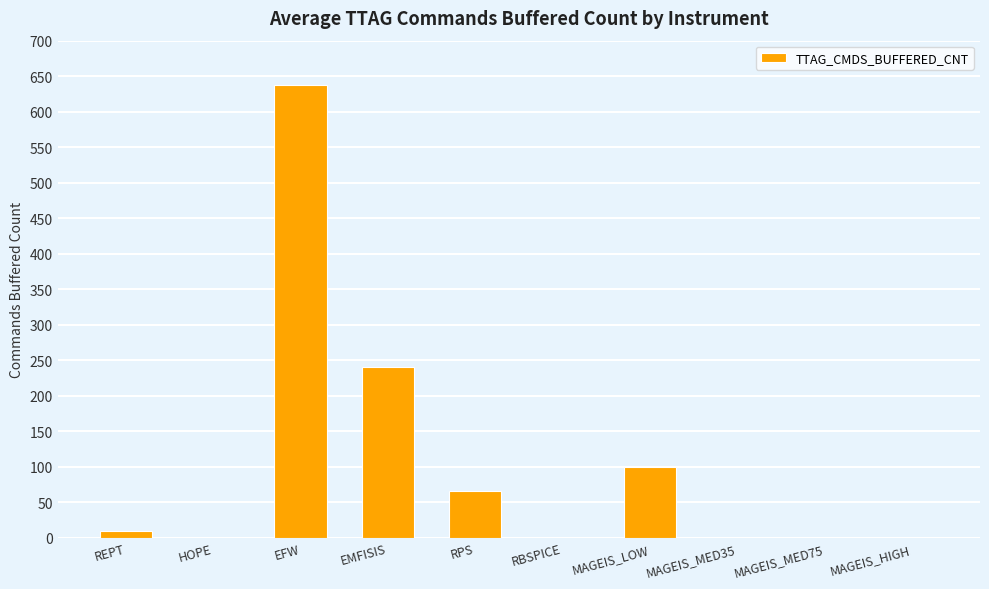

What is the greatest value displayed?

637